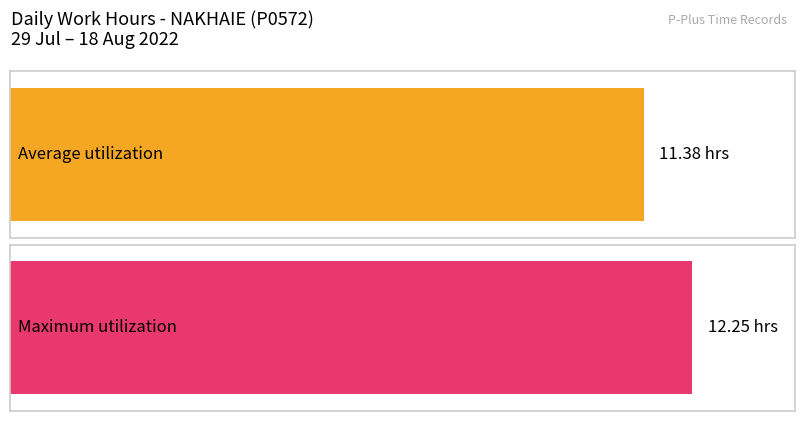

The chart shows a value of 2.9 at 4-Thu. True or false?

False